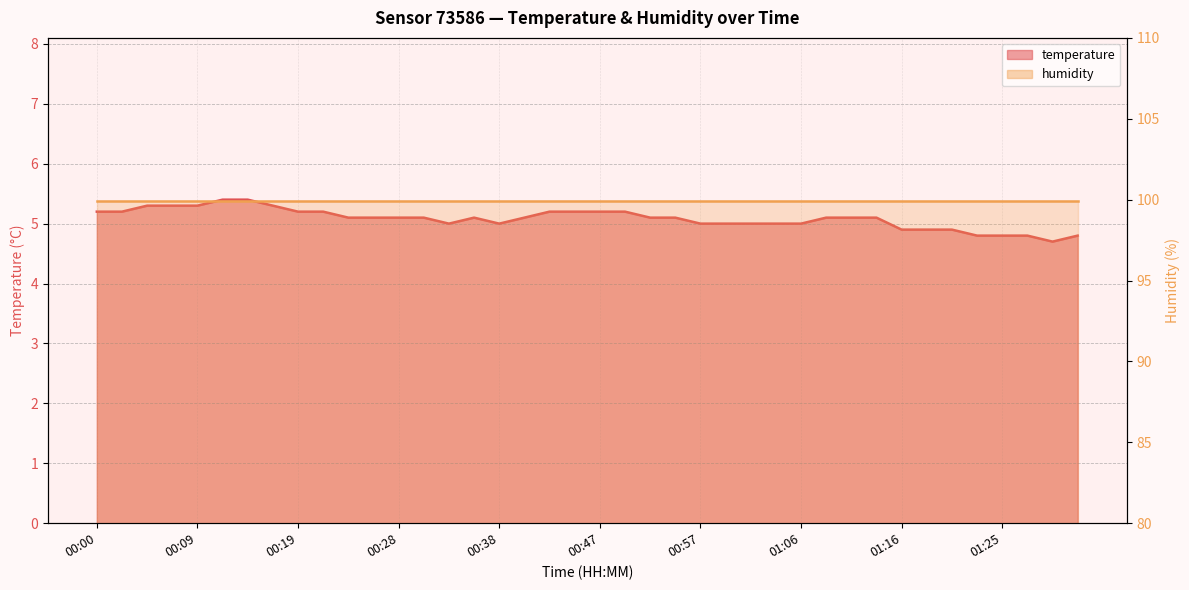

How many values are below 5?

8